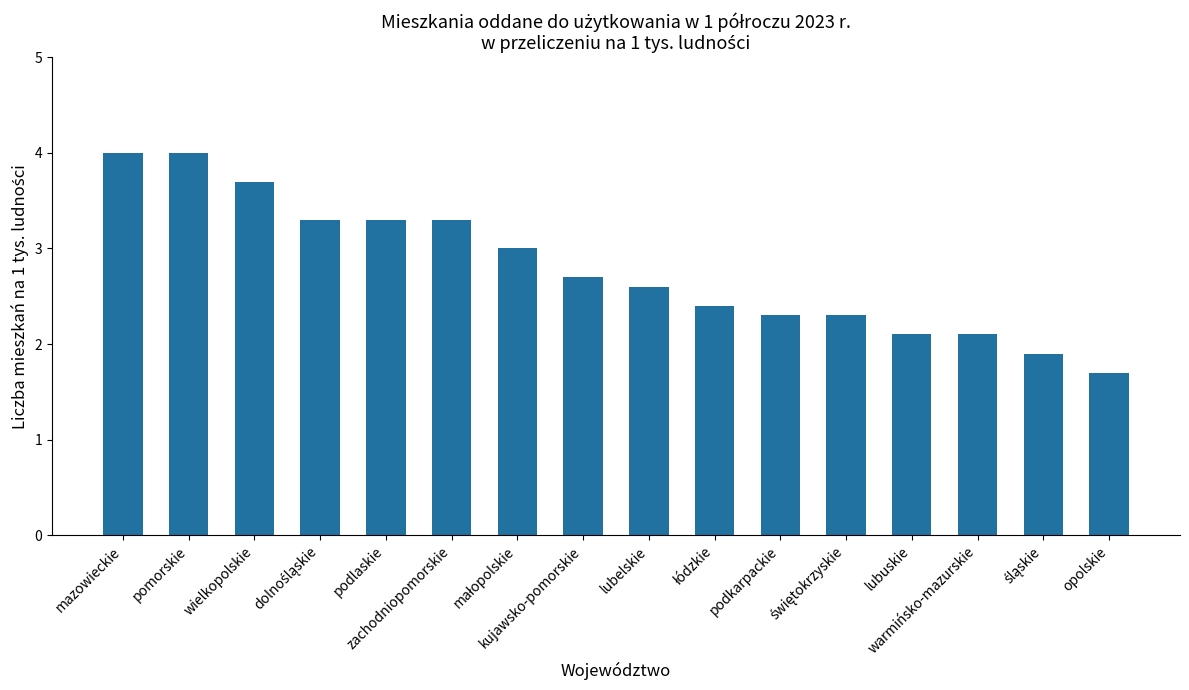

Count the number of values greater than 2.

14